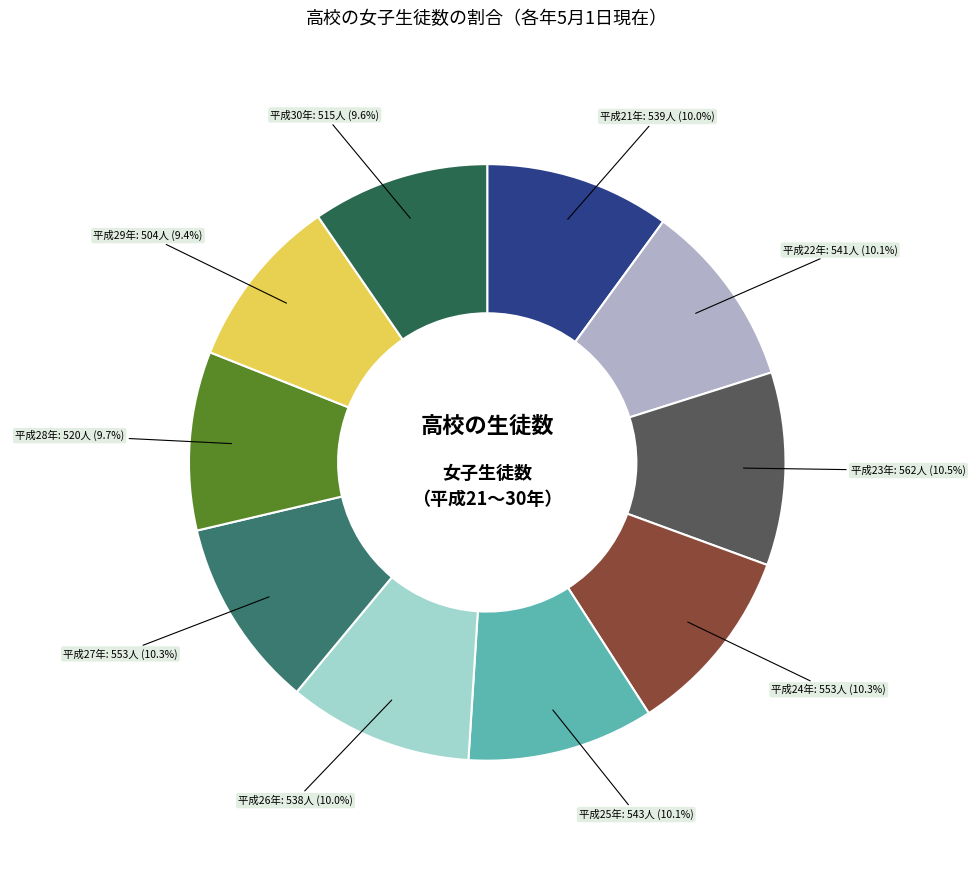

To the nearest percent, what is the average slice percentage?

10%